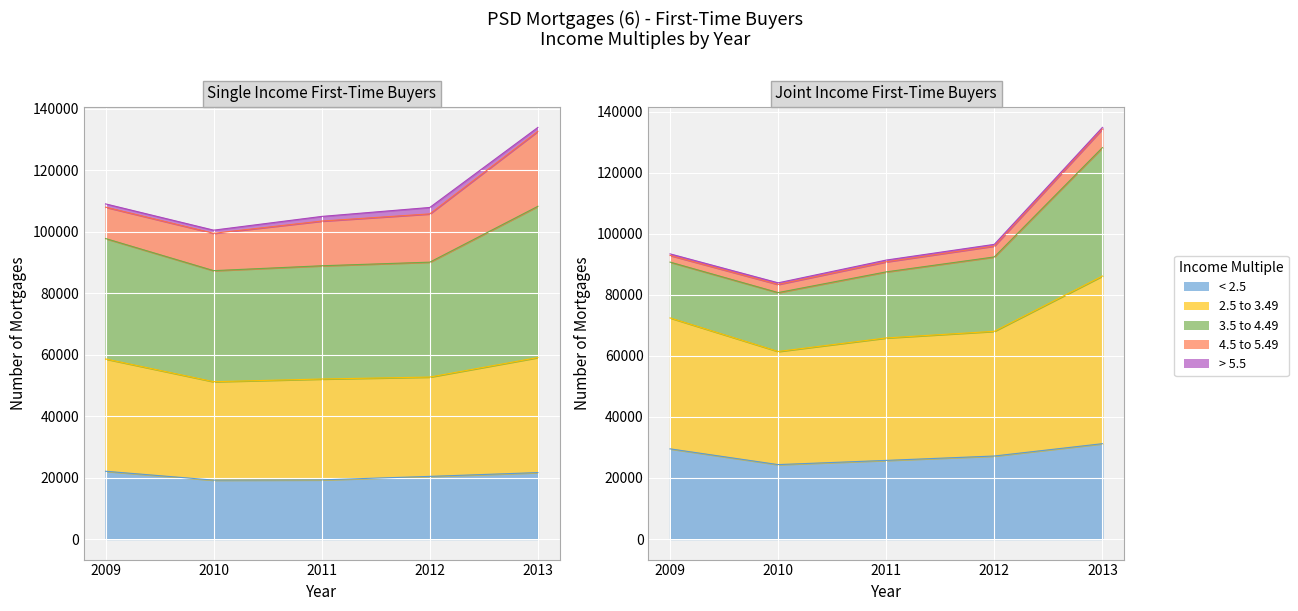

True or false: 3.5 to 4.49 (Single) has a value of 176837 at 2010.

False